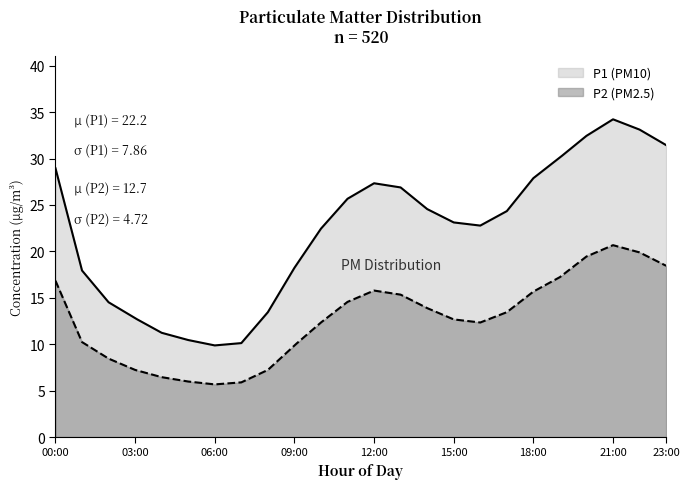

What is the label of the 5th point from the right?

19:00